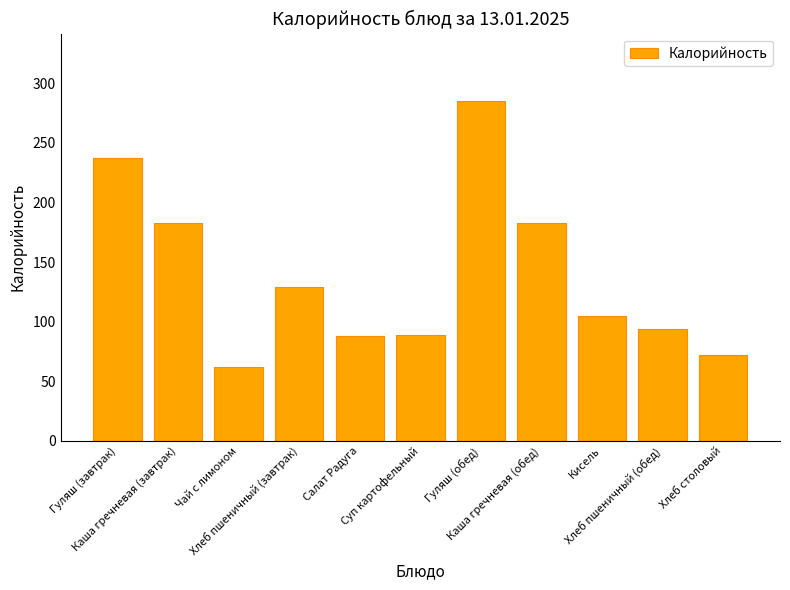

Which has a higher value, Суп картофельный or Чай с лимоном?

Суп картофельный